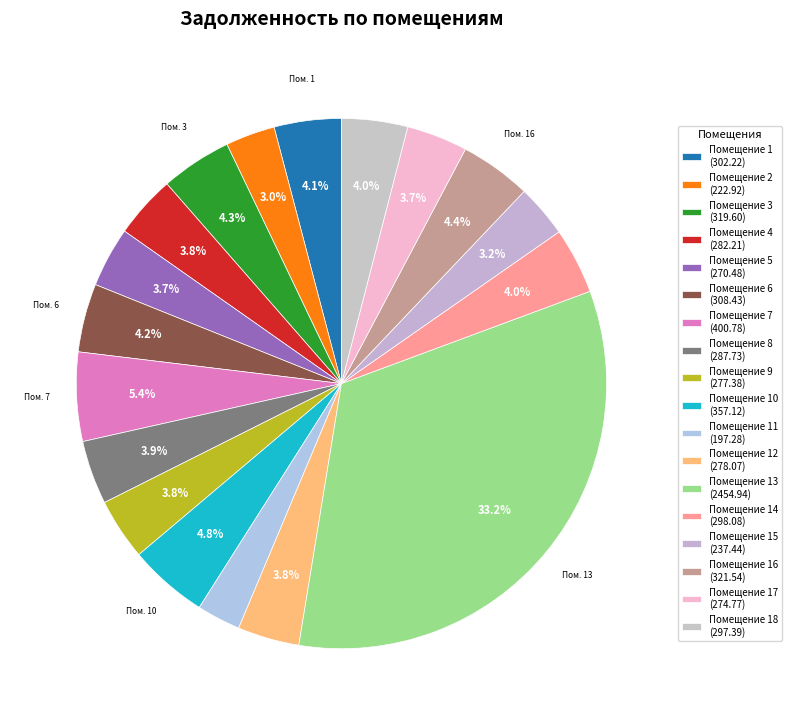

How many slices are in this pie chart?

18